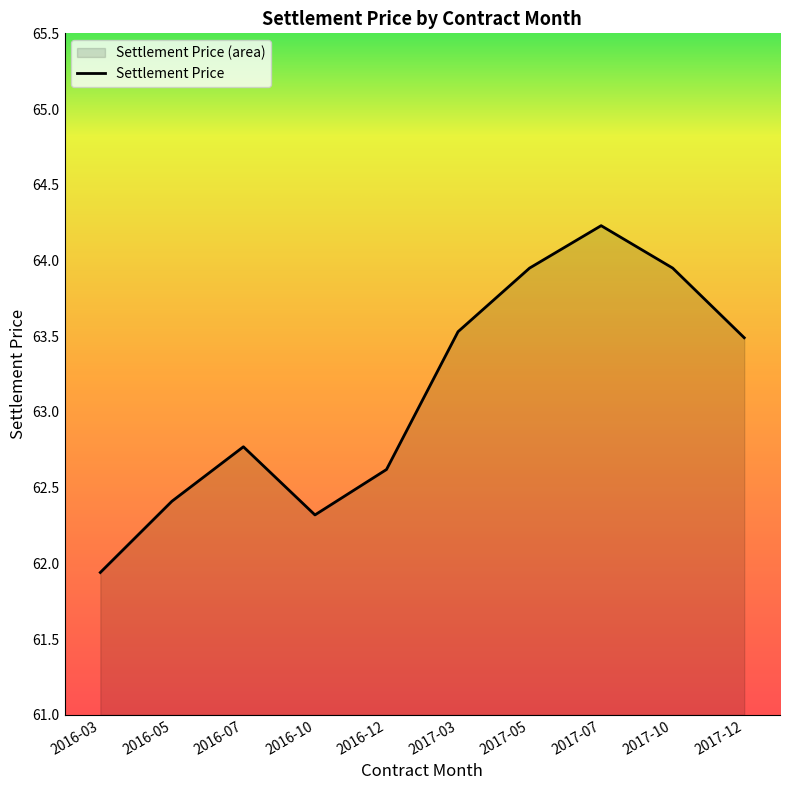

Reading left to right, extract all data points from this chart.

61.9	62.4	62.8	62.3	62.6	63.5	64.0	64.2	64.0	63.5